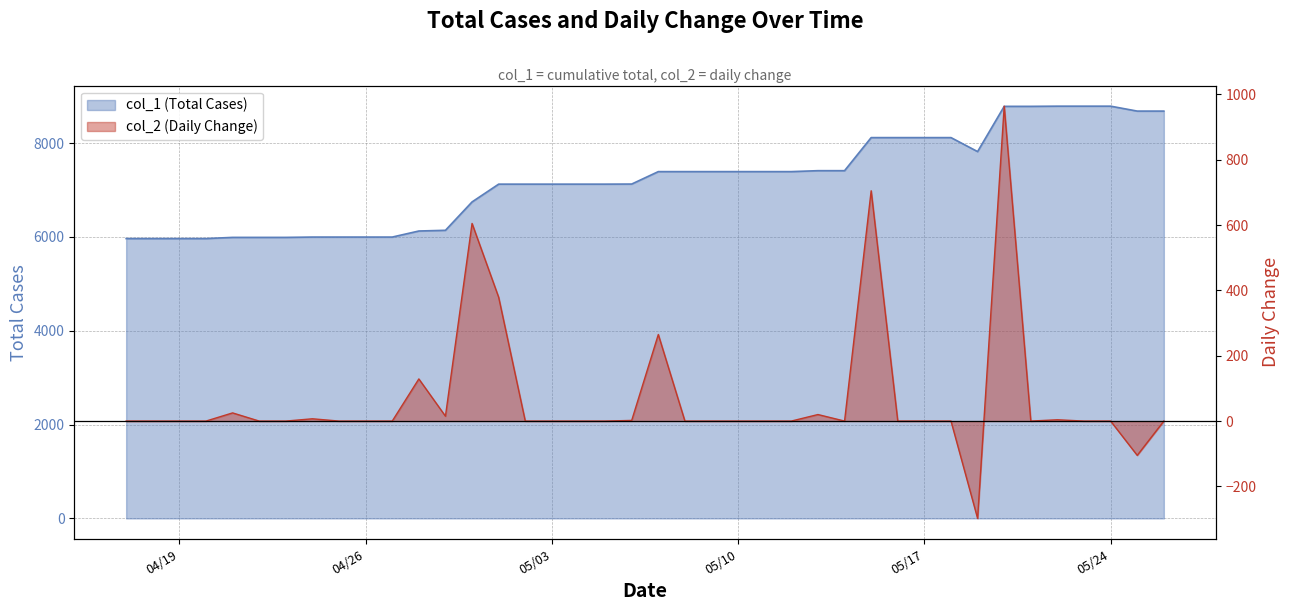

What is the difference between the maximum and minimum values in the col_2 series?

1262